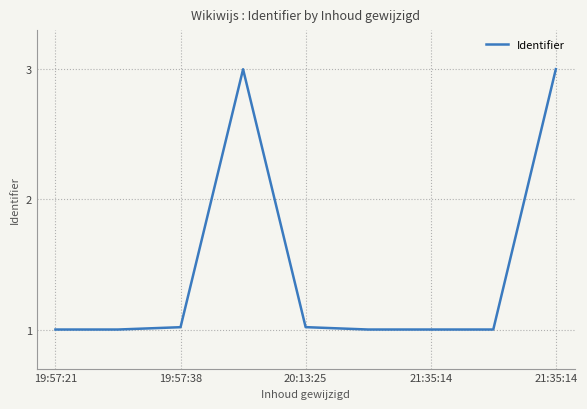

Reading left to right, what are all the values shown in this chart?

1.0	1.0	1.0	3.0	1.0	1.0	1.0	1.0	3.0